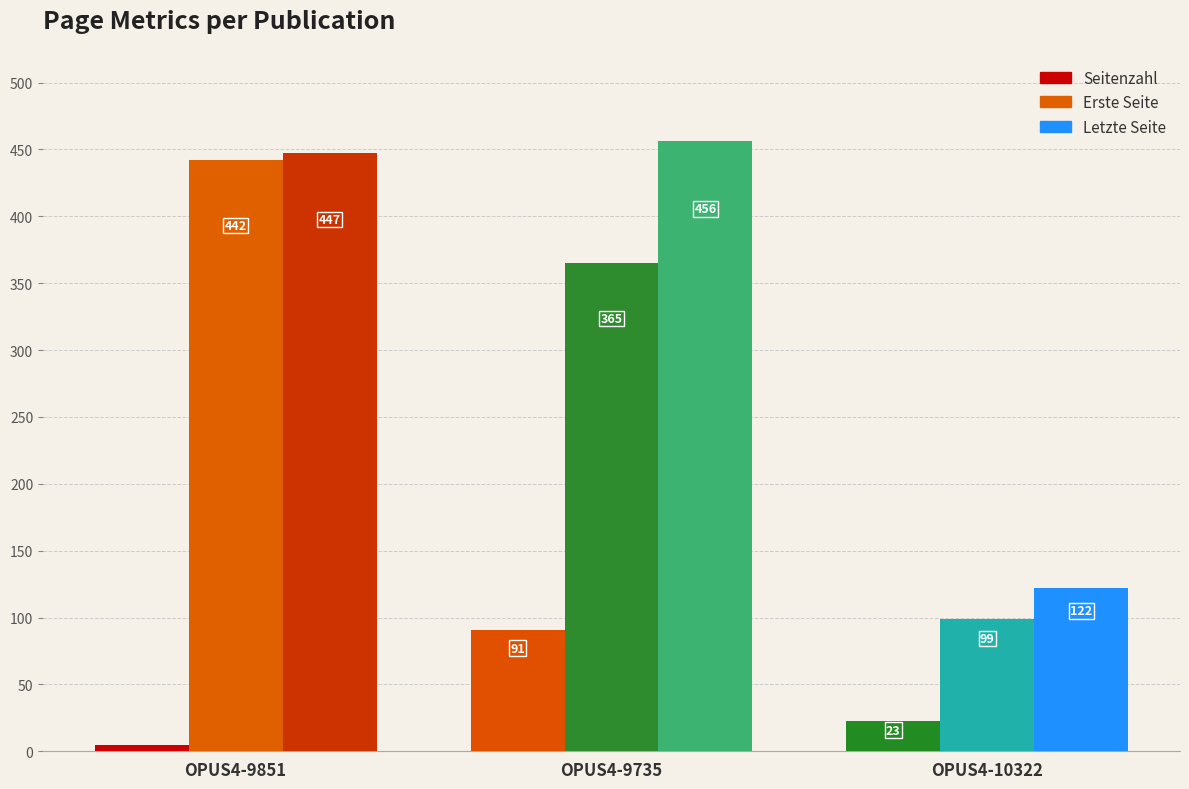

Reading right to left, list all the values displayed in this chart.

Seitenzahl: OPUS4-10322=23	OPUS4-9735=91	OPUS4-9851=5
Erste Seite: OPUS4-10322=99	OPUS4-9735=365	OPUS4-9851=442
Letzte Seite: OPUS4-10322=122	OPUS4-9735=456	OPUS4-9851=447